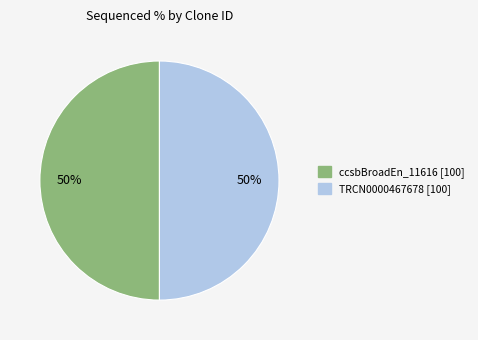

To the nearest percent, what is the average slice percentage?

50%